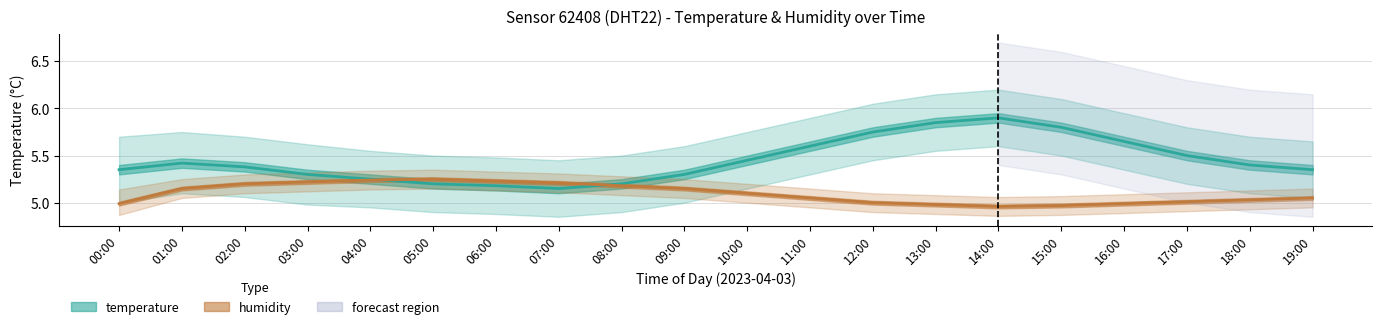

Where is temperature nearest to the value 5?

07:00